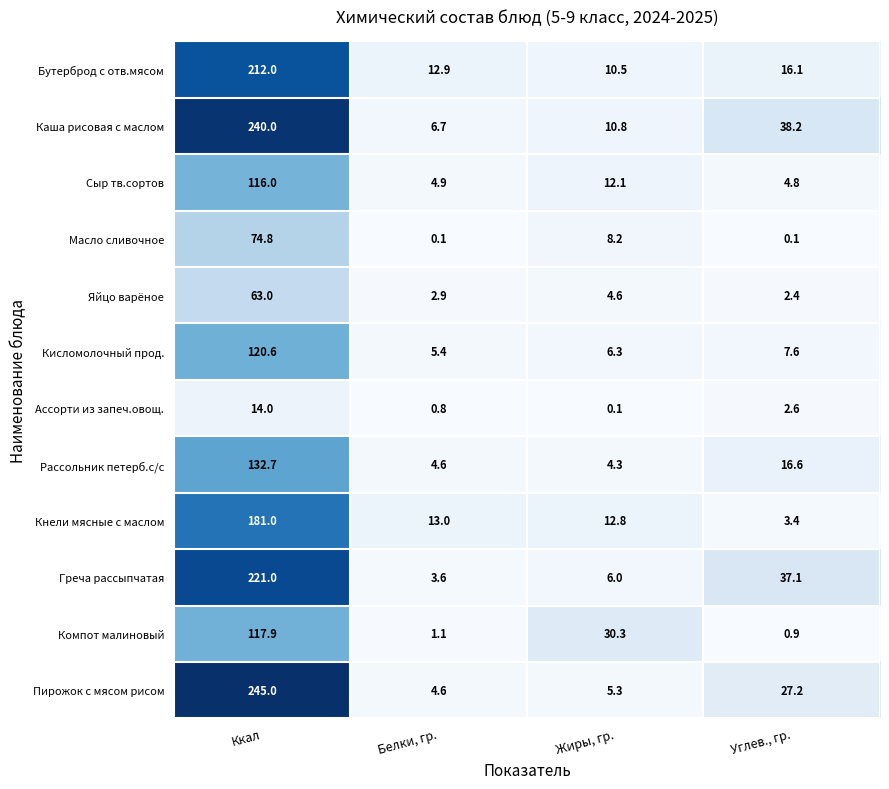

What is the difference between the maximum and second lowest values in the Компот малиновый series?

116.8